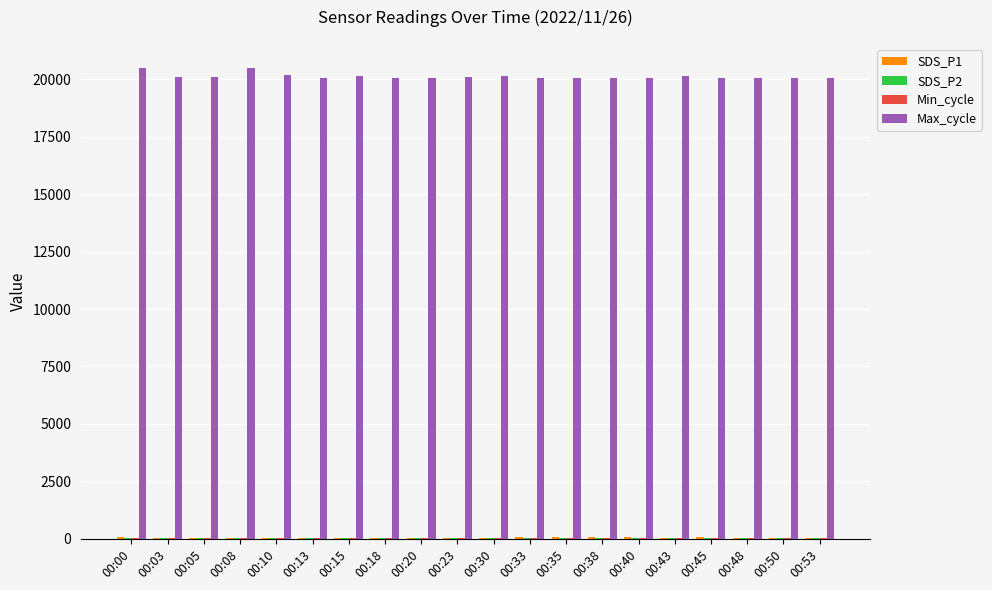

How many groups of bars are there?

20